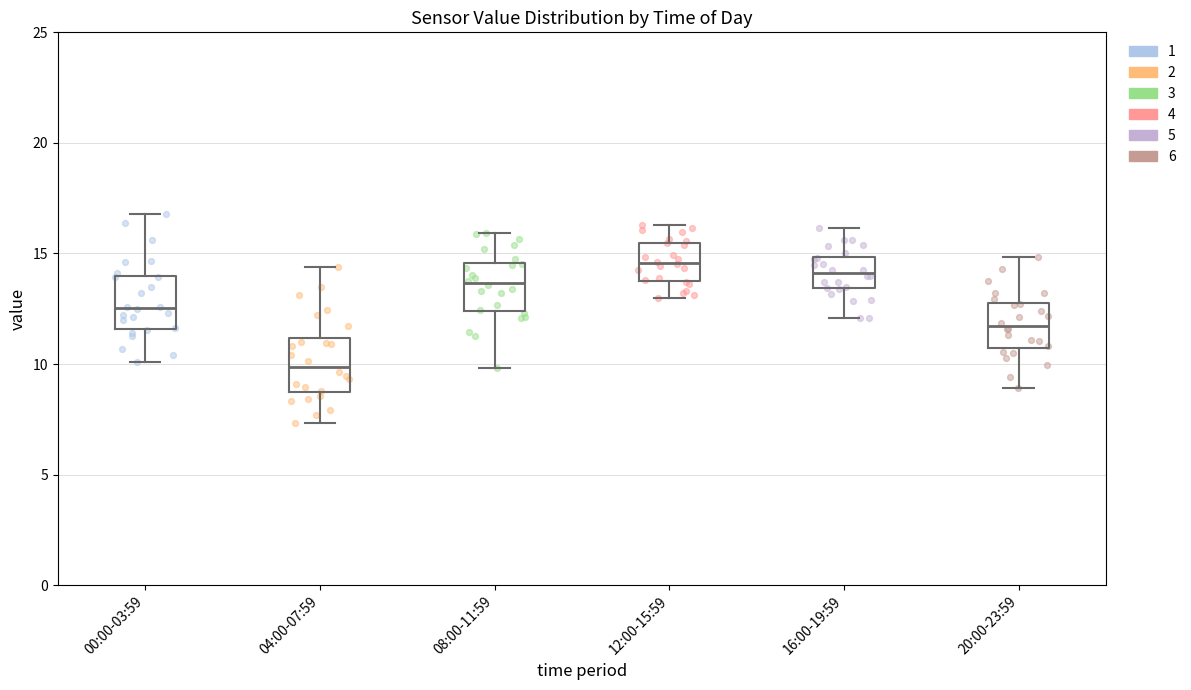

Reading left to right, transcribe this box plot: for each box, give where its median line is, the range the box spans, and where its two whiskers end, as read against the y-axis. The values are not printed on the chart, so give them approximately, as read against the axis.

00:00-03:59: median 12.5, box 11.5 to 14.0, whiskers 10.0 to 17.0
04:00-07:59: median 10.0, box 8.5 to 11.0, whiskers 7.5 to 14.5
08:00-11:59: median 13.5, box 12.5 to 14.5, whiskers 10.0 to 16.0
12:00-15:59: median 14.5, box 14.0 to 15.5, whiskers 13.0 to 16.5
16:00-19:59: median 14.0, box 13.5 to 15.0, whiskers 12.0 to 16.0
20:00-23:59: median 11.5, box 10.5 to 13.0, whiskers 9.0 to 15.0